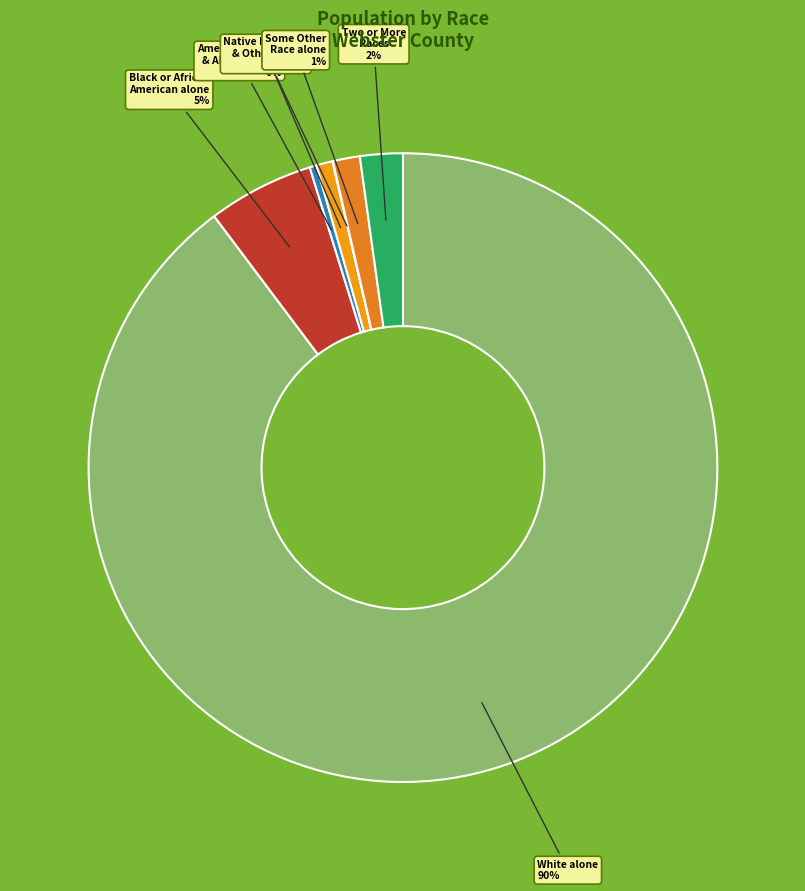

True or false: White alone accounts for 99% of the total.

False